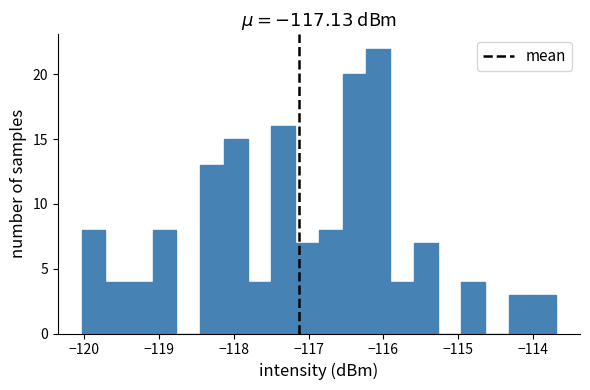

Read against the x-axis, roughly where is the centre of the tallest bar?

-116.1